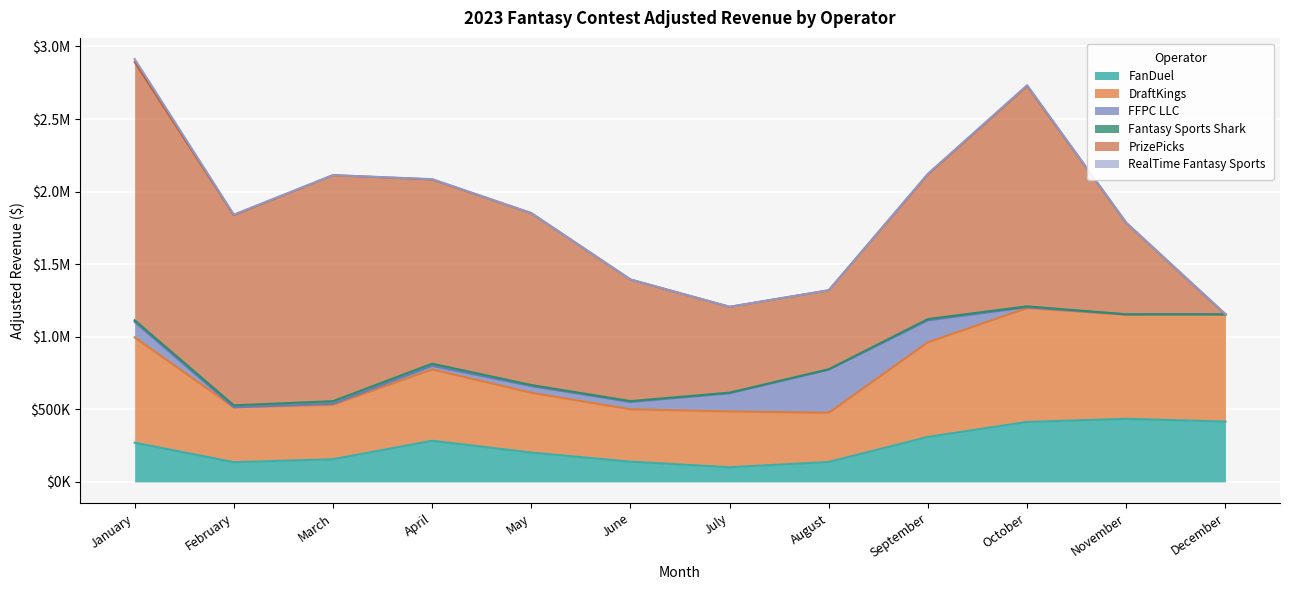

What are all the series names shown in the legend?

FanDuel, DraftKings, FFPC LLC, Fantasy Sports Shark, PrizePicks, RealTime Fantasy Sports